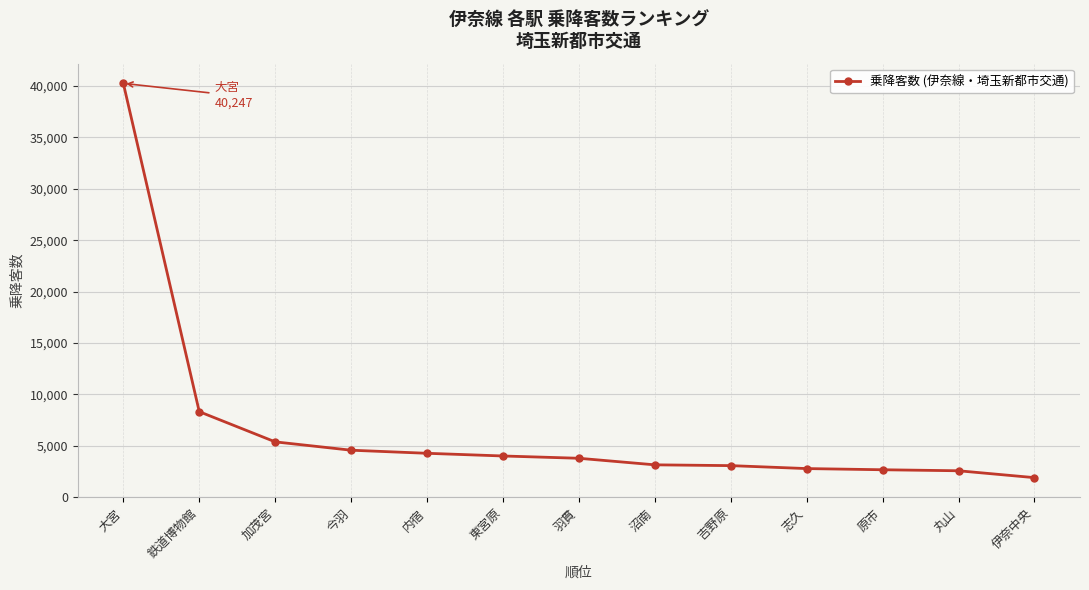

How many series are shown in this chart?

1